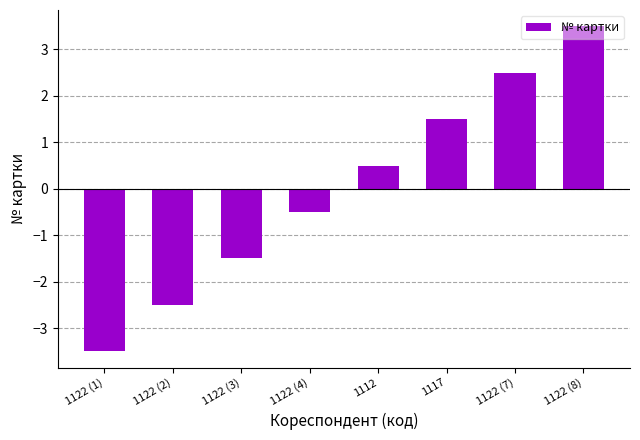

Between 1122 (7) and 1122 (2), which is larger?

1122 (7)